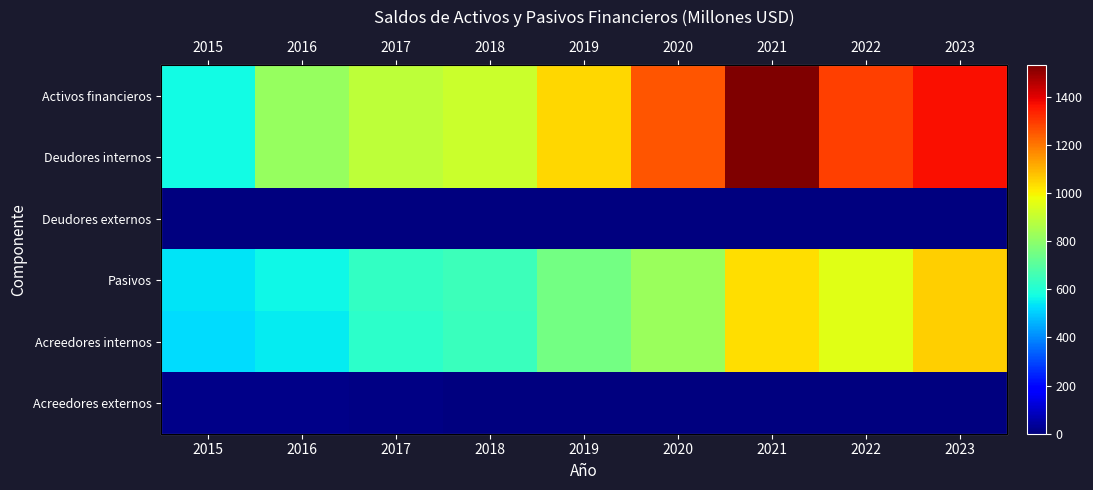

The Pasivos series shows 913.1 at 2018. True or false?

False